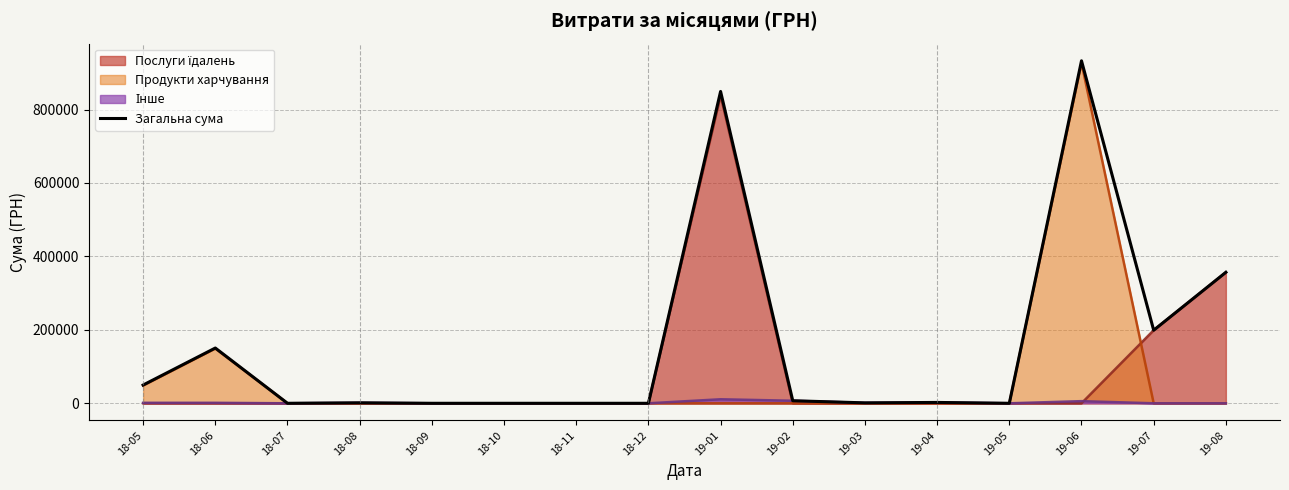

List the labels in order of value, smallest first.

18-07, 18-09, 18-10, 18-11, 18-12, 19-05, 19-03, 18-08, 19-04, 19-02, 18-05, 18-06, 19-07, 19-08, 19-01, 19-06